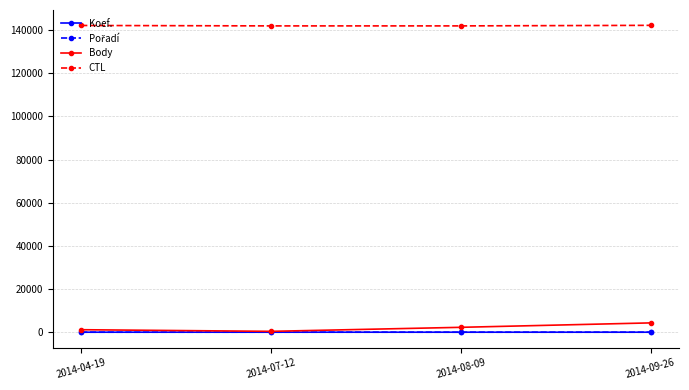

What is the lowest value of the CTL series?

141907